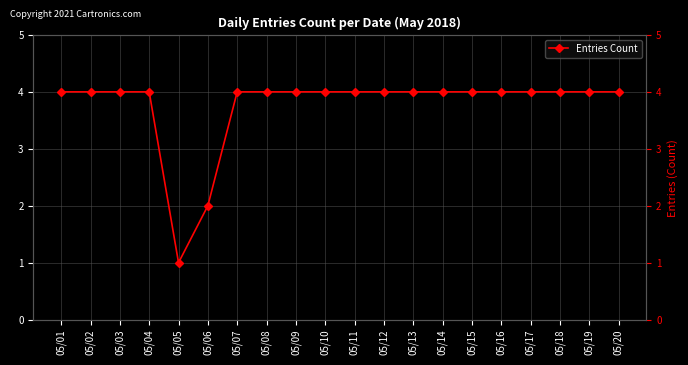

Reading left to right, list all the values displayed in this chart.

05/01=4	05/02=4	05/03=4	05/04=4	05/05=1	05/06=2	05/07=4	05/08=4	05/09=4	05/10=4	05/11=4	05/12=4	05/13=4	05/14=4	05/15=4	05/16=4	05/17=4	05/18=4	05/19=4	05/20=4